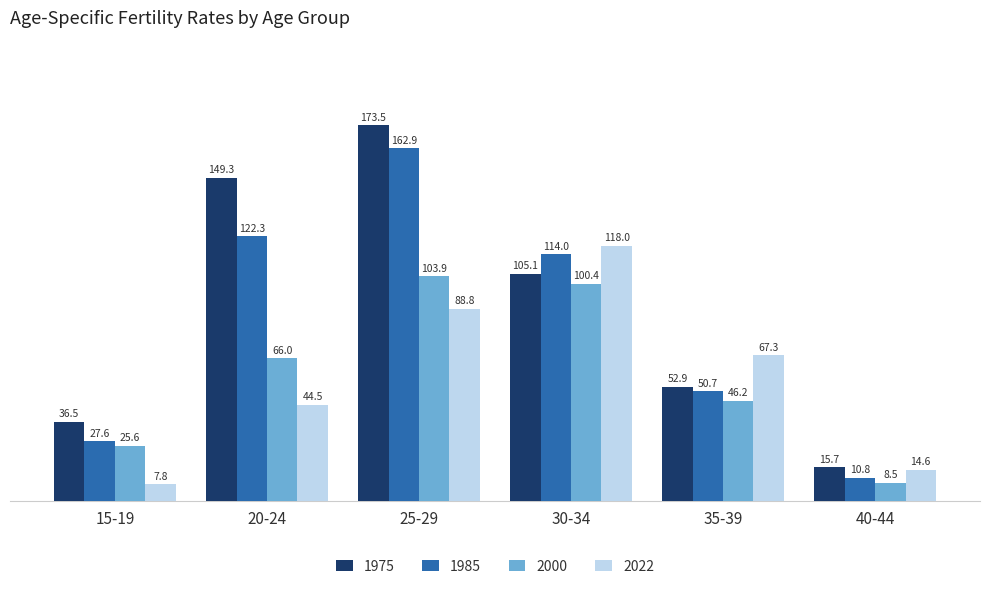

How many data points in 1985 are less than 114?

3